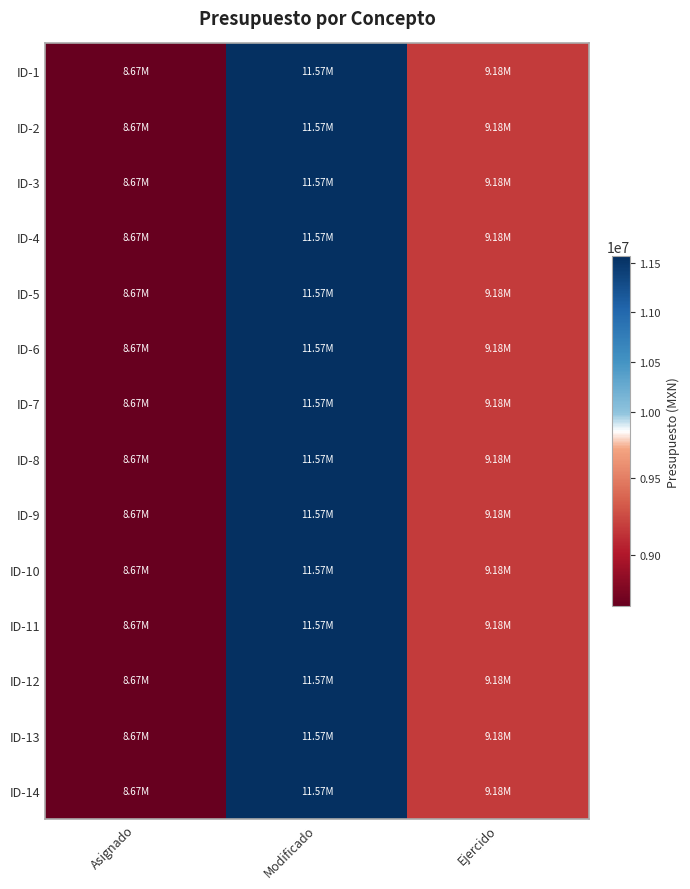

What is the total value across all series at Ejercido?

128472316